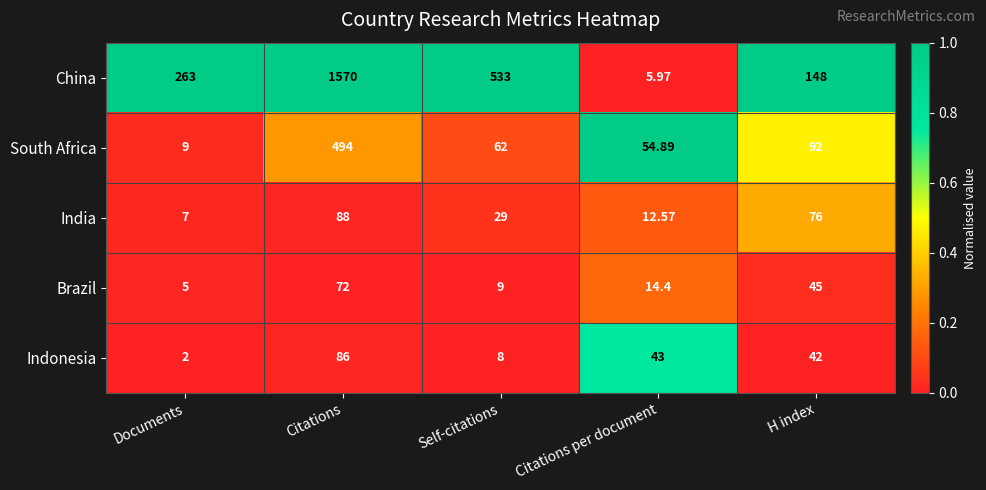

At H index, list the series in order from smallest to largest.

Indonesia, Brazil, India, South Africa, China